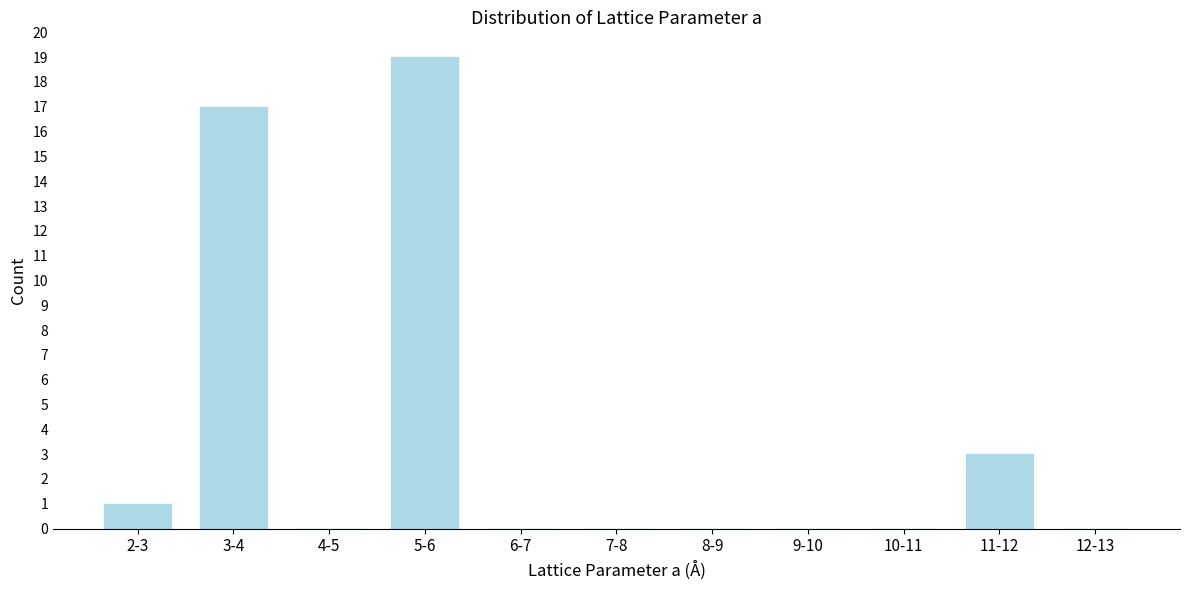

Reading left to right, what are all the values shown in this chart?

2-3=1	3-4=17	4-5=0	5-6=19	6-7=0	7-8=0	8-9=0	9-10=0	10-11=0	11-12=3	12-13=0